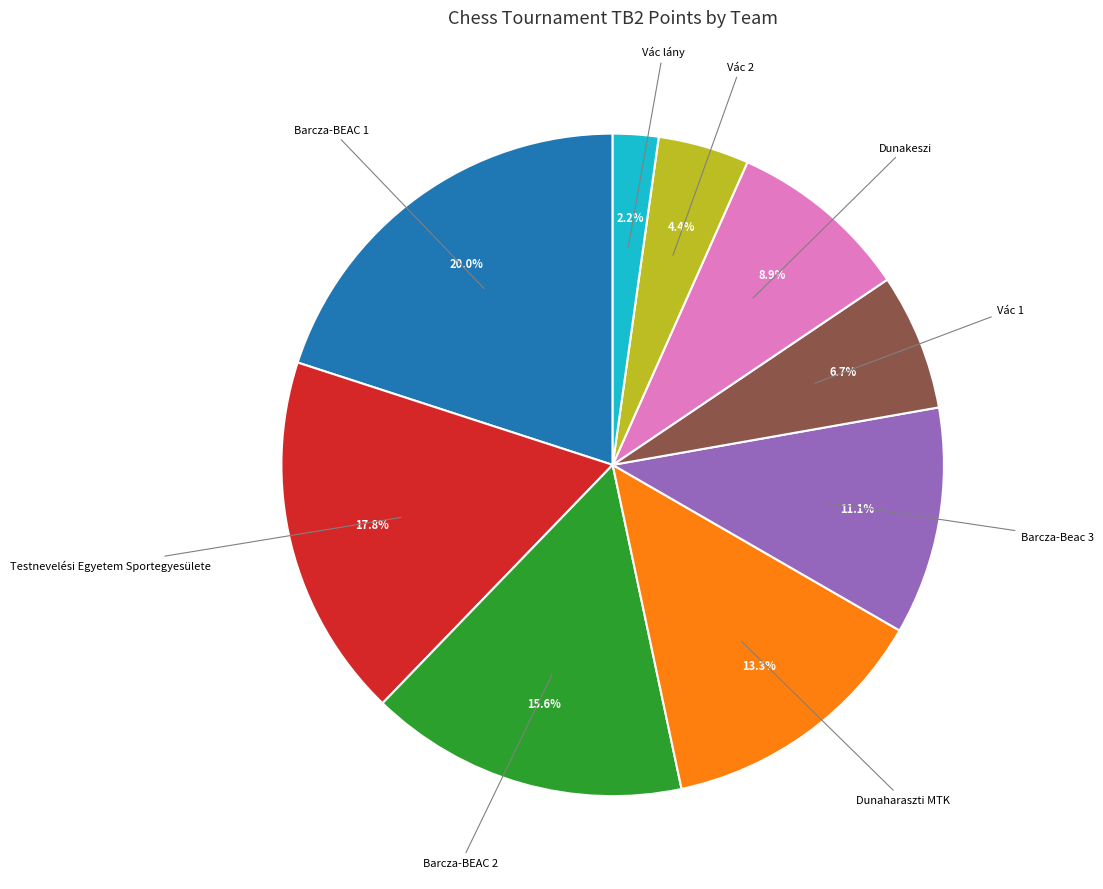

To the nearest percent, what is the average slice percentage?

11%